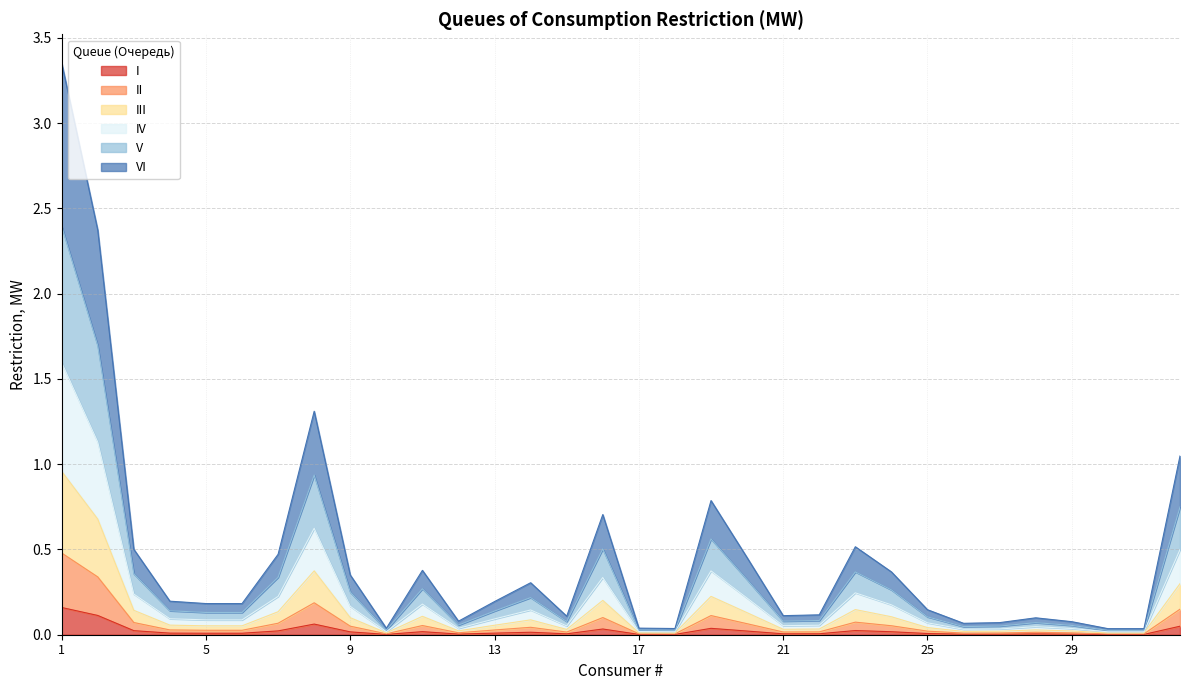

Is the value of III at 25 greater than the value of II at 31?

Yes